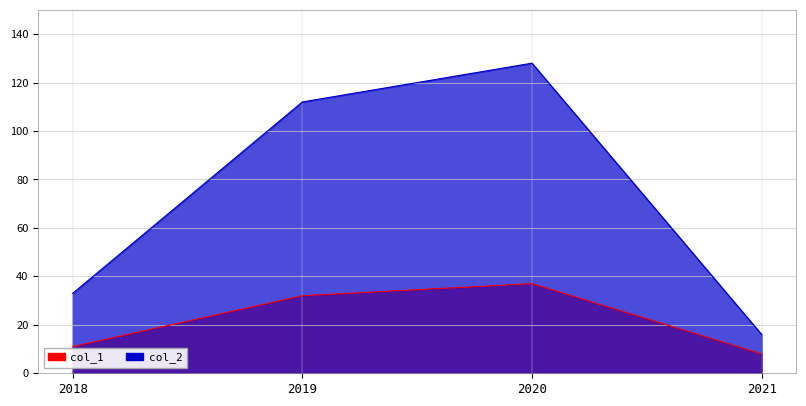

What are all the series names shown in the legend?

col_1, col_2